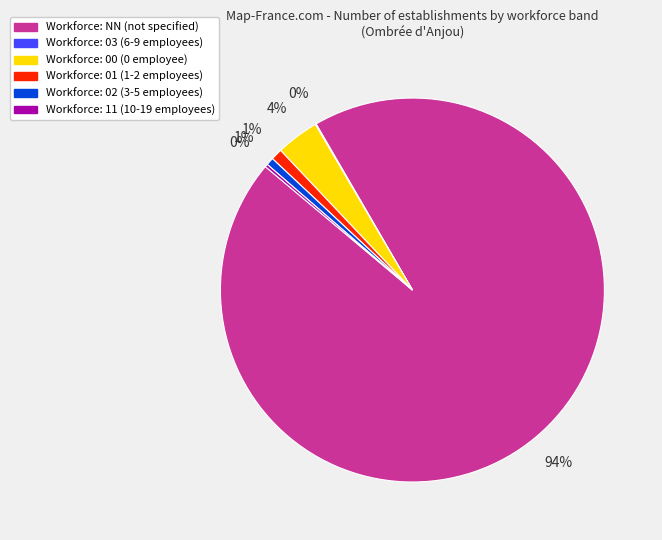

To the nearest percent, what is the average slice percentage?

17%